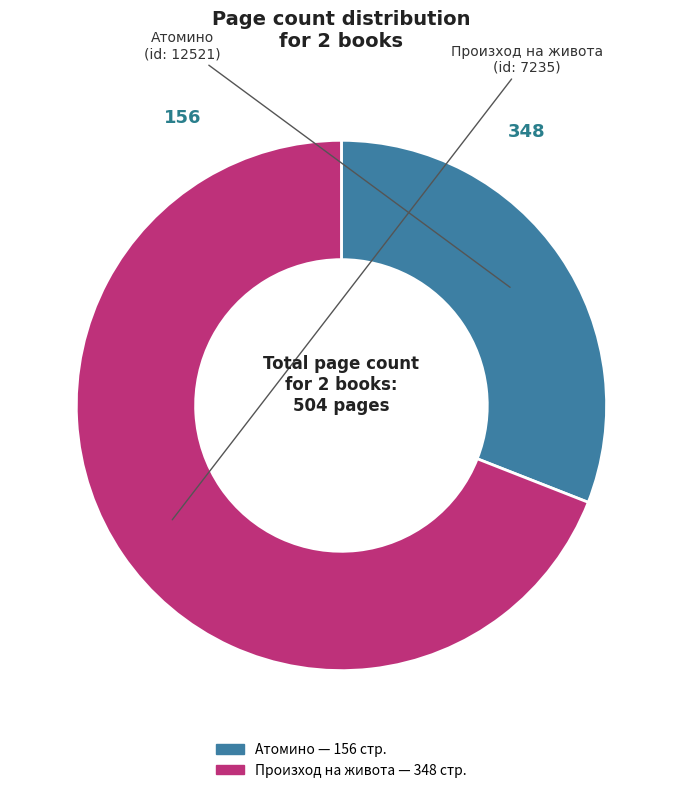

Is there any slice that represents more than half of the pie?

Yes